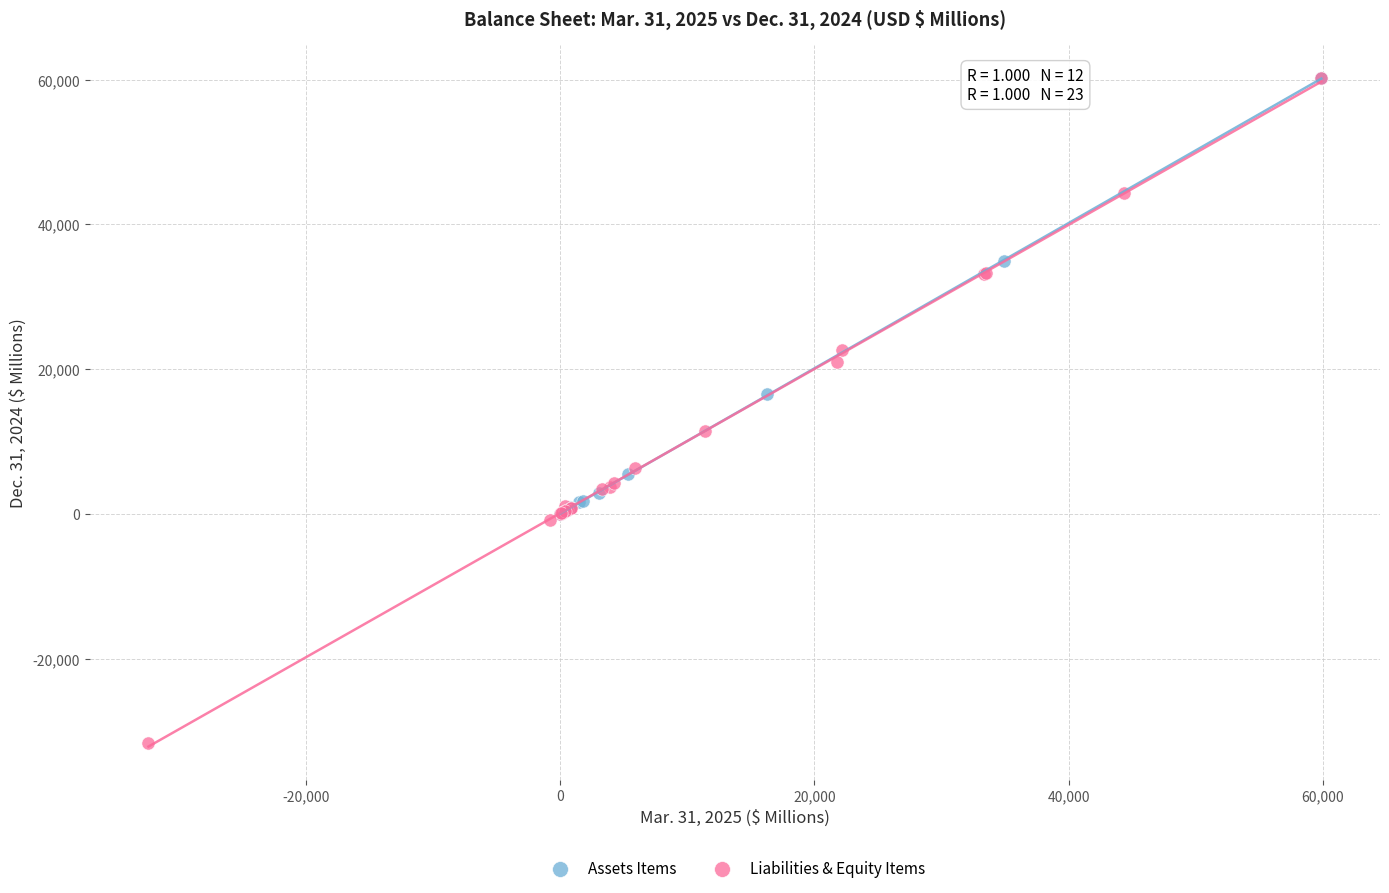

What are all the series names shown in the legend?

Assets Items, Liabilities & Equity Items